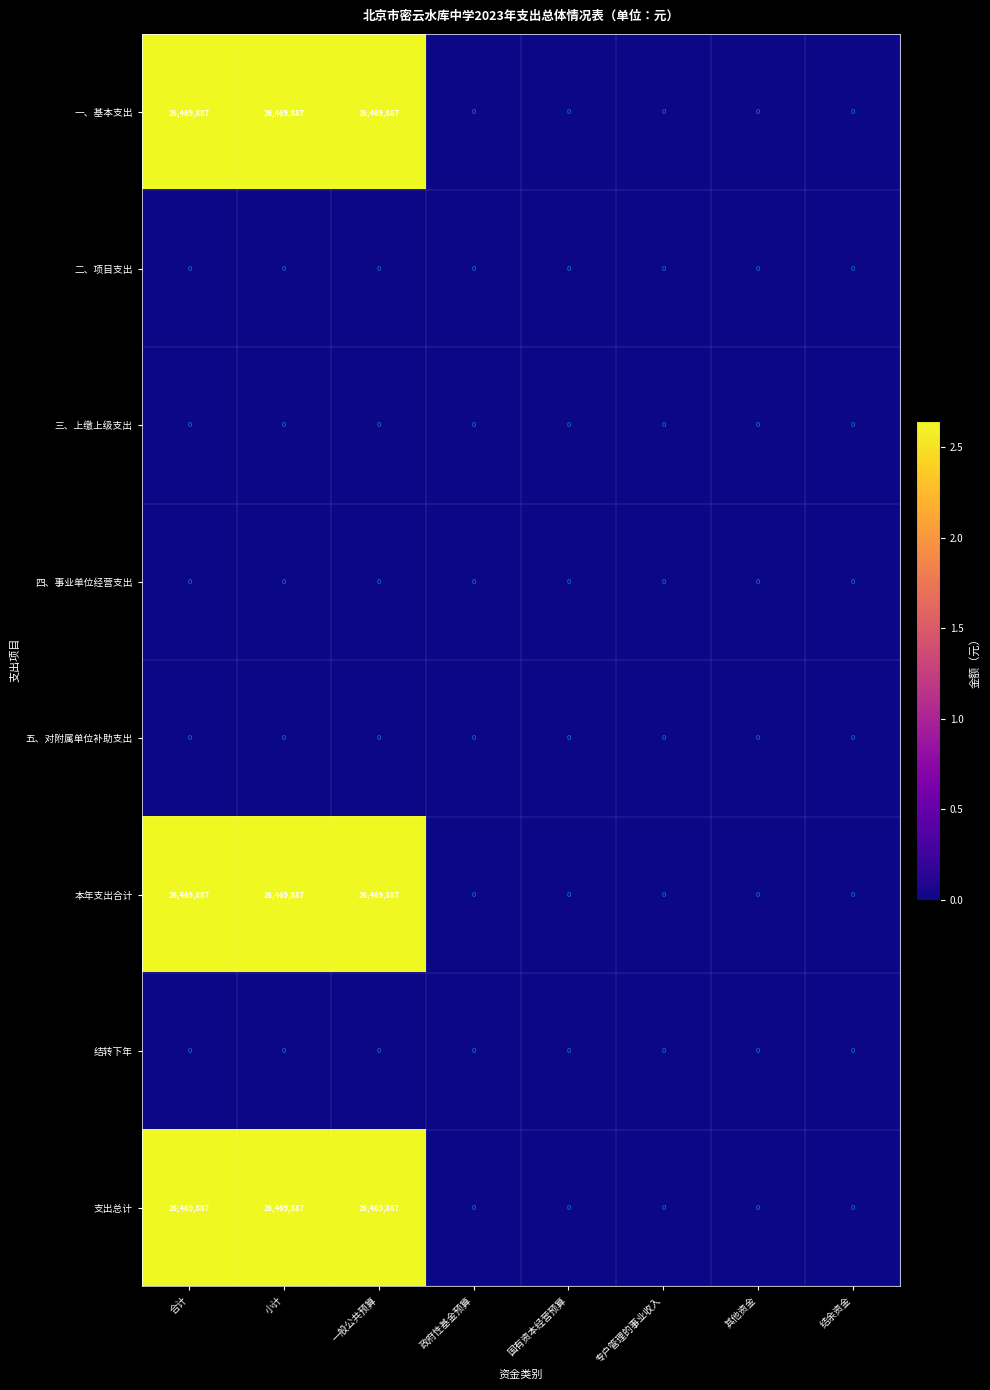

The value of 支出总计 at 小计 is 7513154. True or false?

False